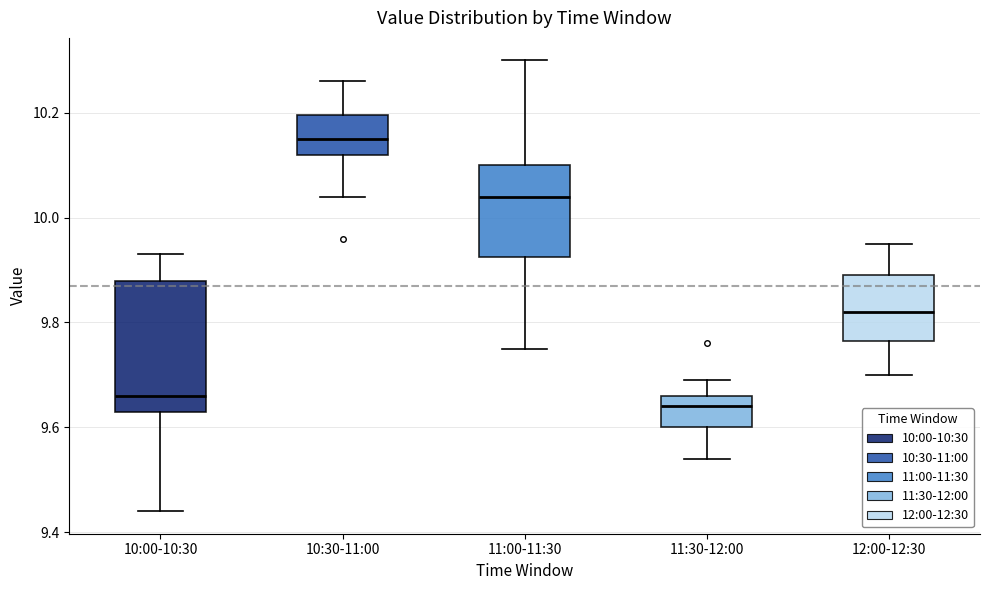

Reading left to right, transcribe this box plot: for each box, give where its median line is, the range the box spans, and where its two whiskers end, as read against the y-axis. The values are not printed on the chart, so give them approximately, as read against the axis.

10:00-10:30: median 9.66, box 9.64 to 9.88, whiskers 9.44 to 9.94
10:30-11:00: median 10.16, box 10.12 to 10.20, whiskers 10.04 to 10.26
11:00-11:30: median 10.04, box 9.92 to 10.10, whiskers 9.76 to 10.30
11:30-12:00: median 9.64, box 9.60 to 9.66, whiskers 9.54 to 9.70
12:00-12:30: median 9.82, box 9.76 to 9.90, whiskers 9.70 to 9.96